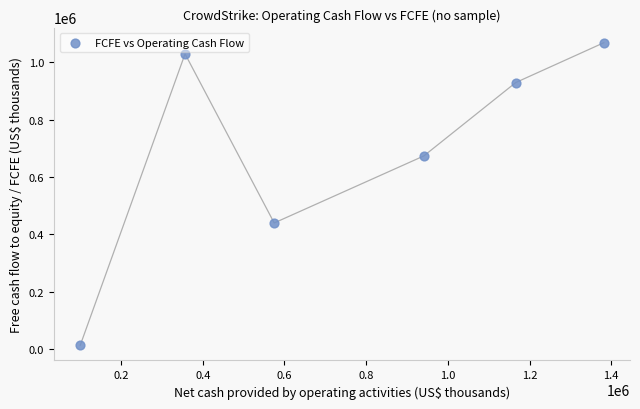

What is the range of X values (max minus min)?

1281784